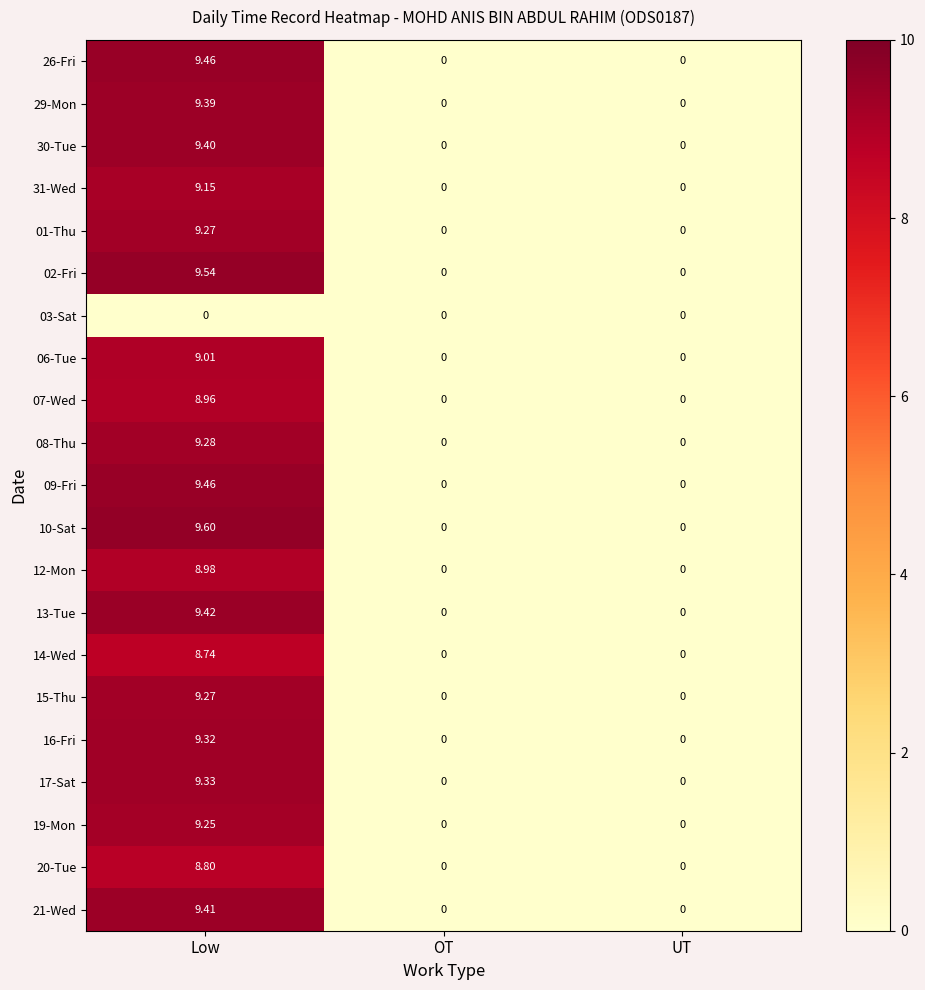

At which category does the chart reach its peak across all series?

Low